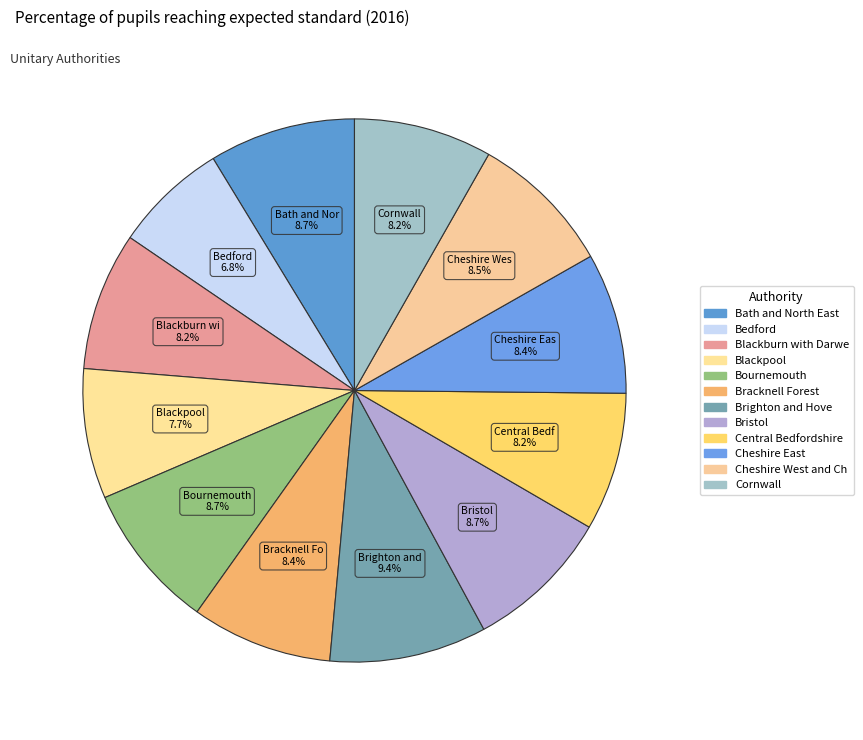

How many segments does this pie chart have?

12